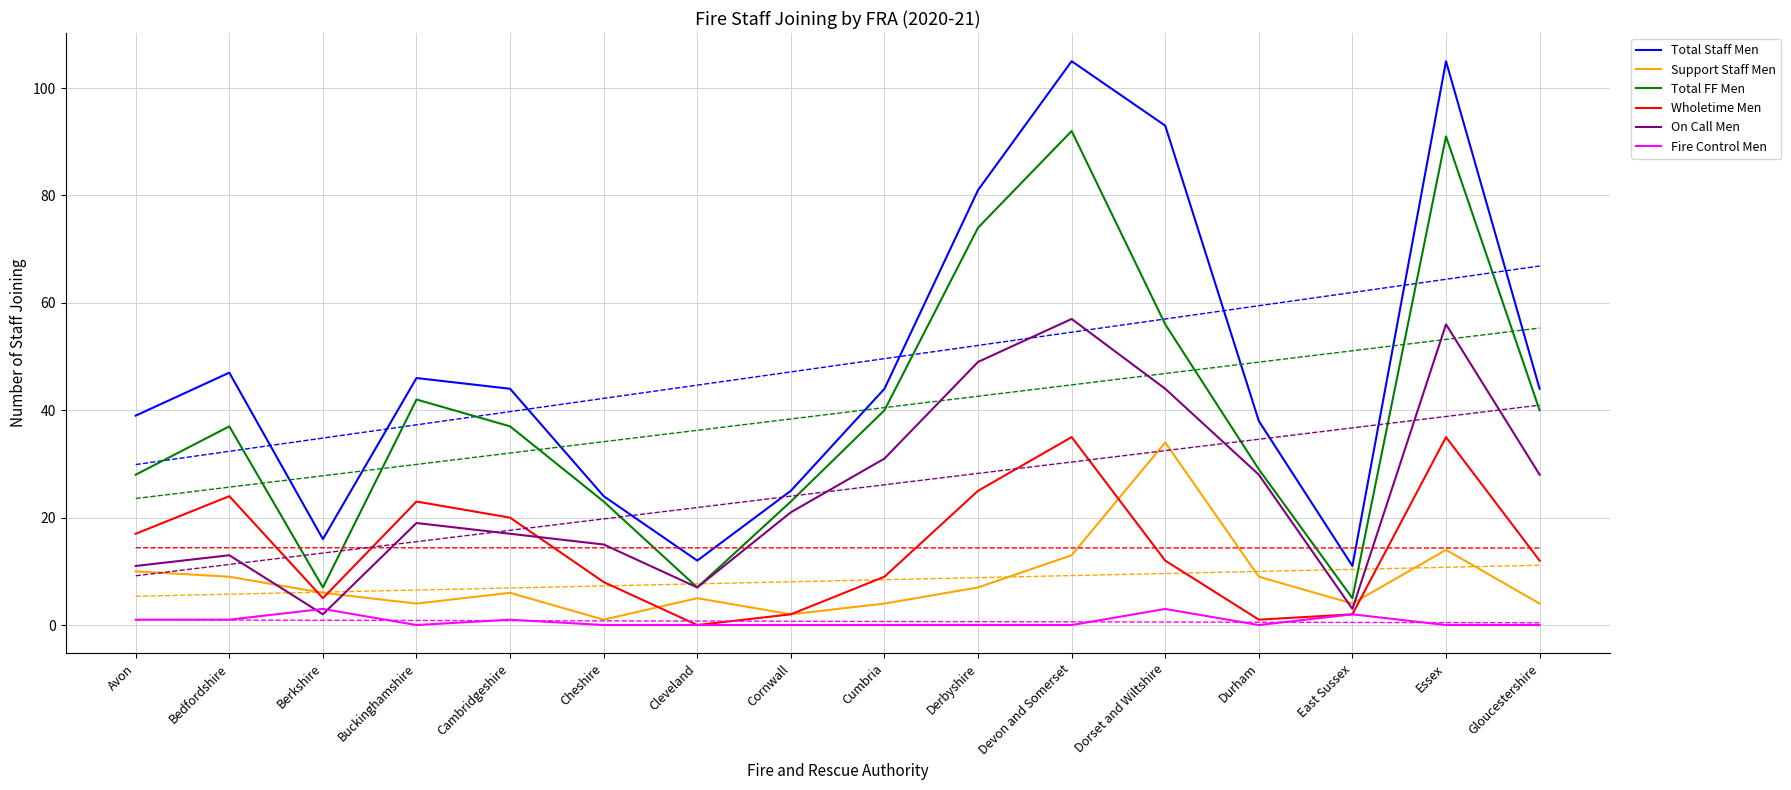

At how many categories does at least one series exceed 80?

4